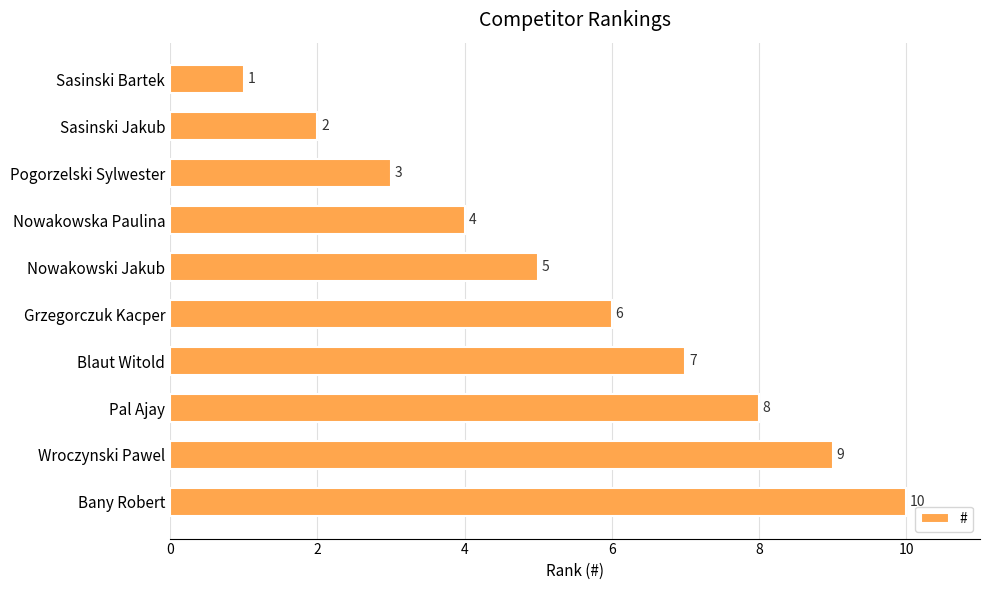

Rank the categories by value from lowest to highest.

Sasinski Bartek, Sasinski Jakub, Pogorzelski Sylwester, Nowakowska Paulina, Nowakowski Jakub, Grzegorczuk Kacper, Blaut Witold, Pal Ajay, Wroczynski Pawel, Bany Robert